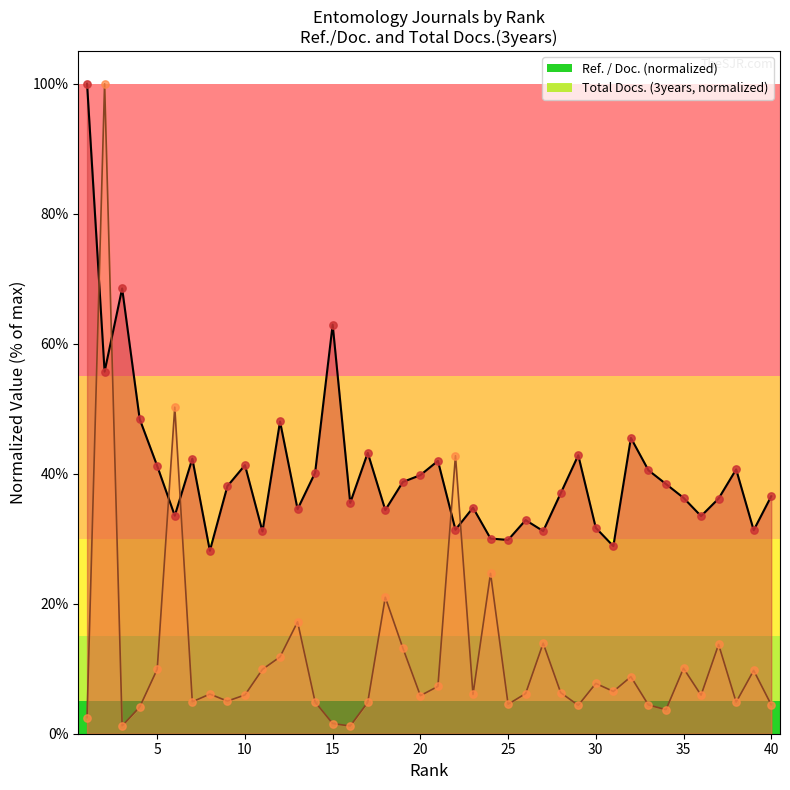

Which series has the widest spread of Y values?

Total Docs. (3years)